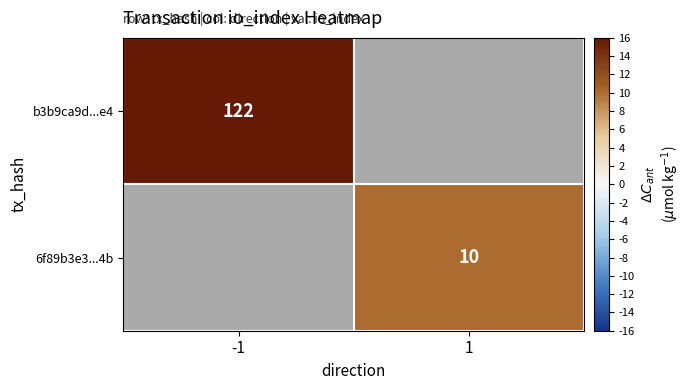

The value of b3b9ca9d...e4 at -1 is 122. True or false?

True